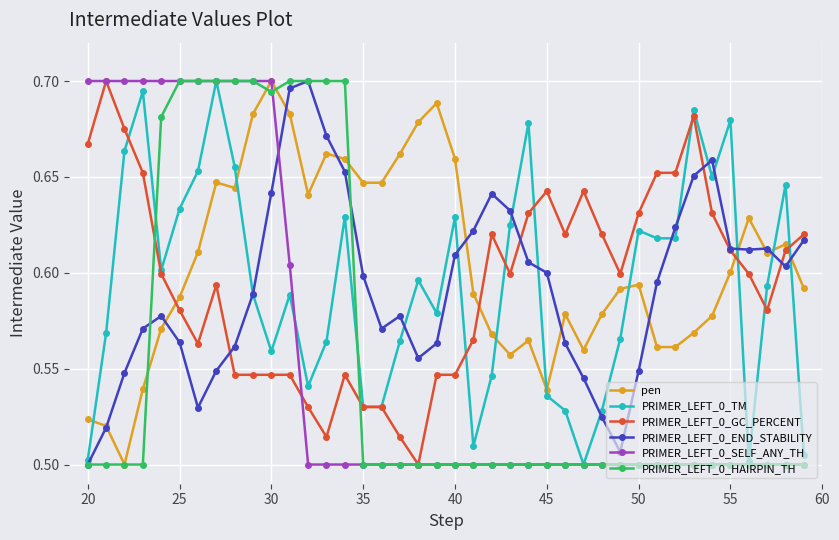

Count the number of categories in the chart.

40